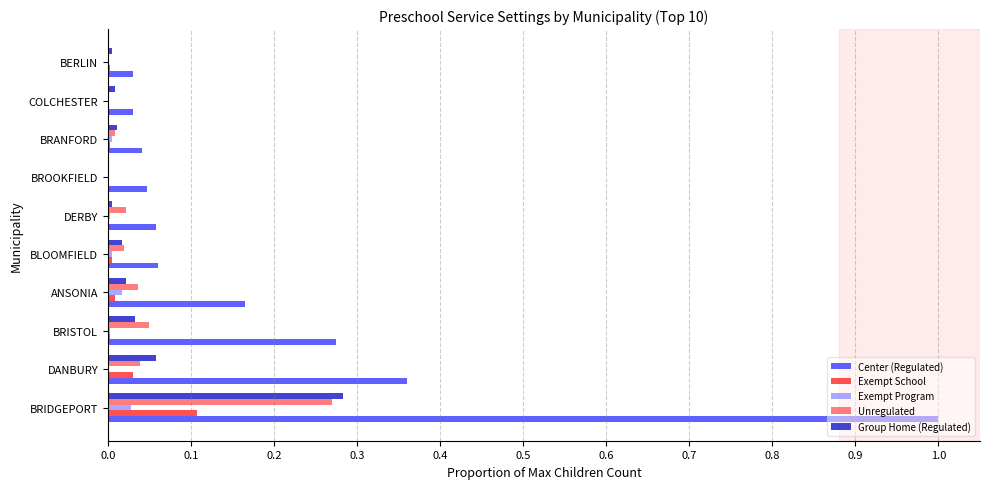

Which series changed the most between BRIDGEPORT and BERLIN?

Center (Regulated)